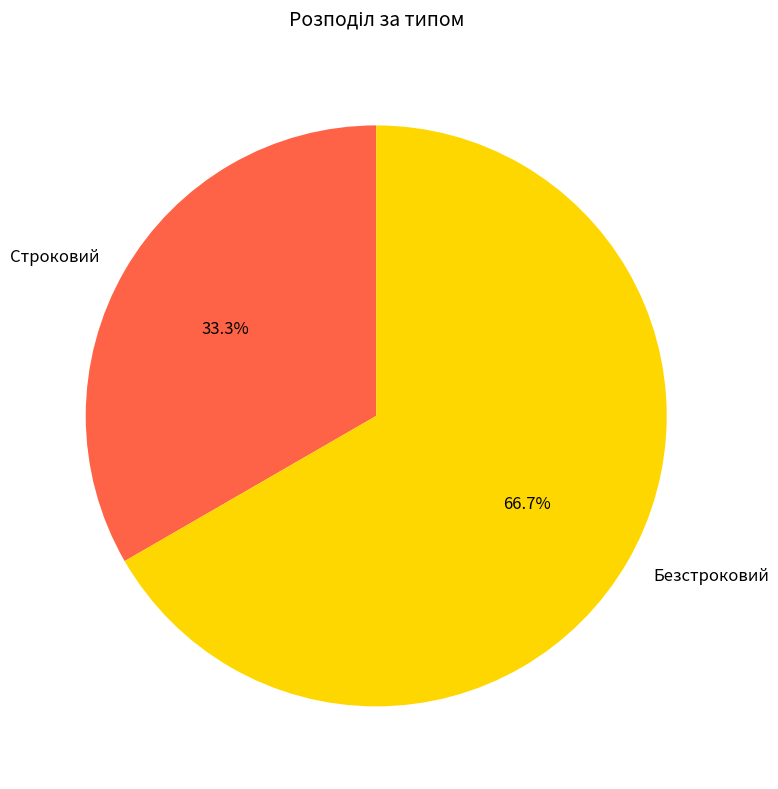

Count the number of slices in the pie.

2